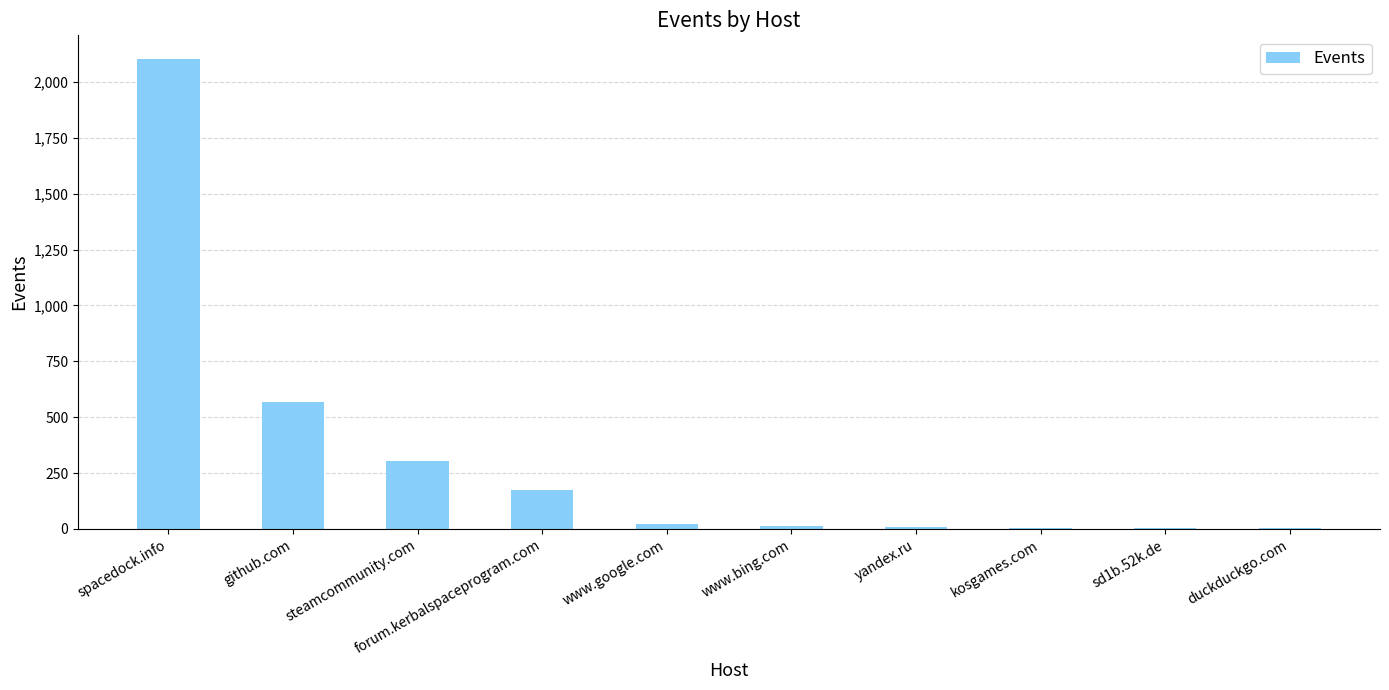

Approximately how many times larger is the value at forum.kerbalspaceprogram.com compared to github.com?

0.3